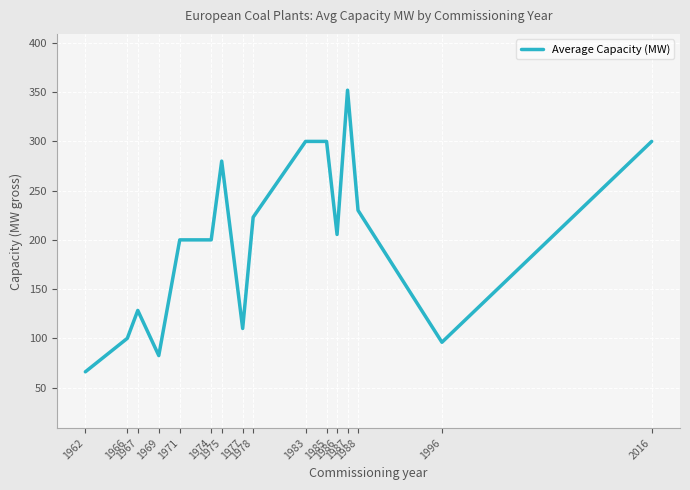

Reading left to right, extract all data points from this chart.

1962=66.0	1966=100.0	1967=128.3	1969=82.5	1971=200.0	1974=200.0	1975=280.0	1977=110.0	1978=223.0	1983=300.0	1985=300.0	1986=205.5	1987=352.0	1988=230.0	1996=96.0	2016=300.0